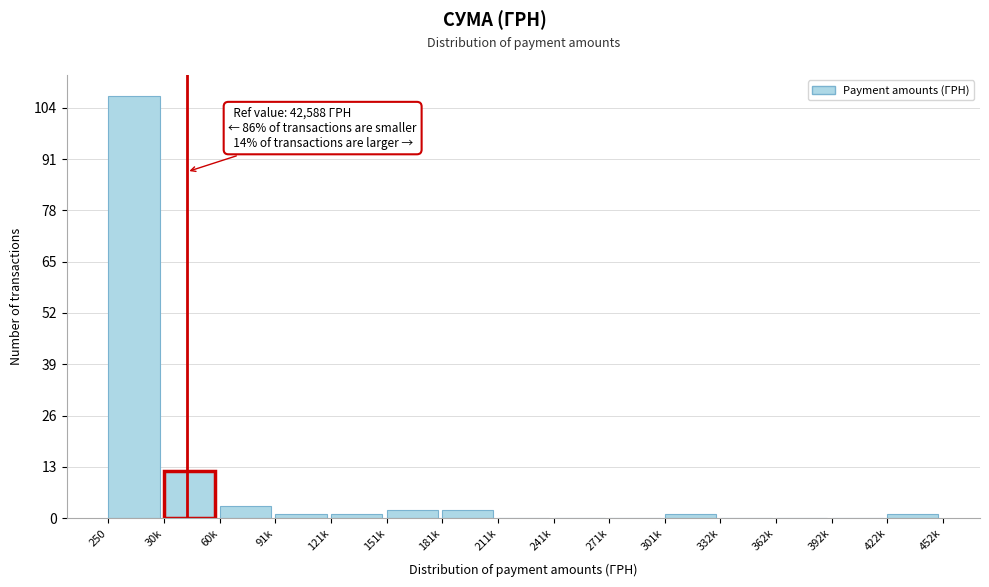

Reading left to right, extract all data points from this chart.

250=107	30k=12	60k=3	91k=1	121k=1	151k=2	181k=2	211k=0	241k=0	271k=0	301k=1	332k=0	362k=0	392k=0	422k=1